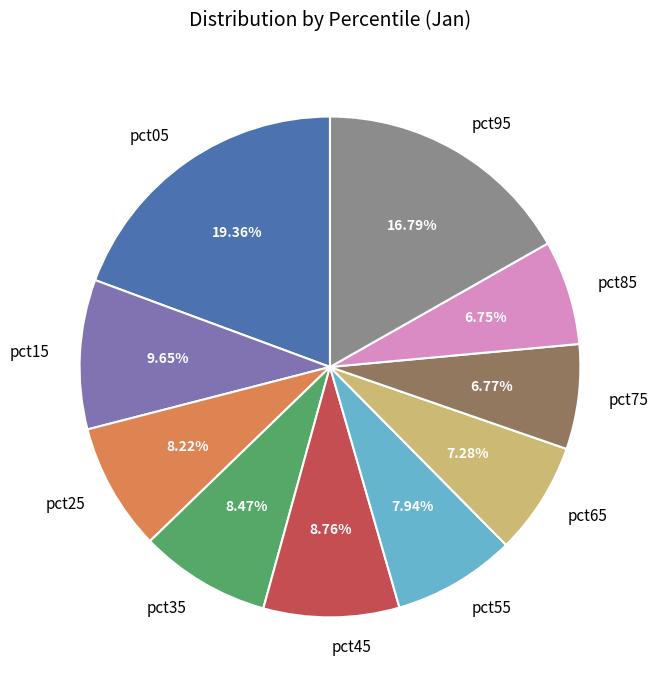

How many segments does this pie chart have?

10